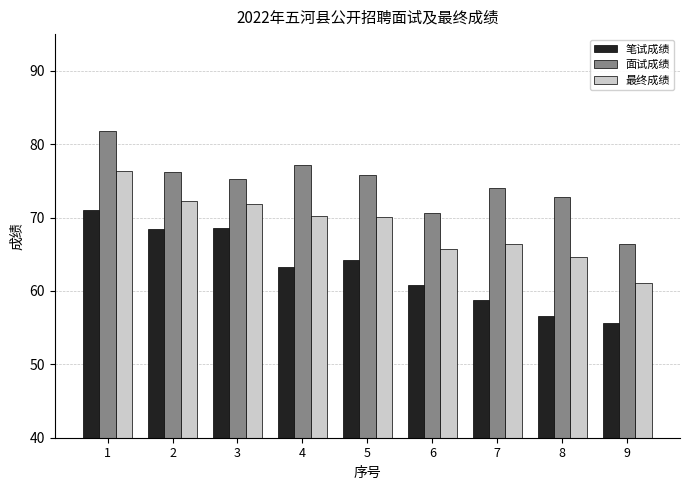

What is the average value of the 最终成绩 series?

68.7